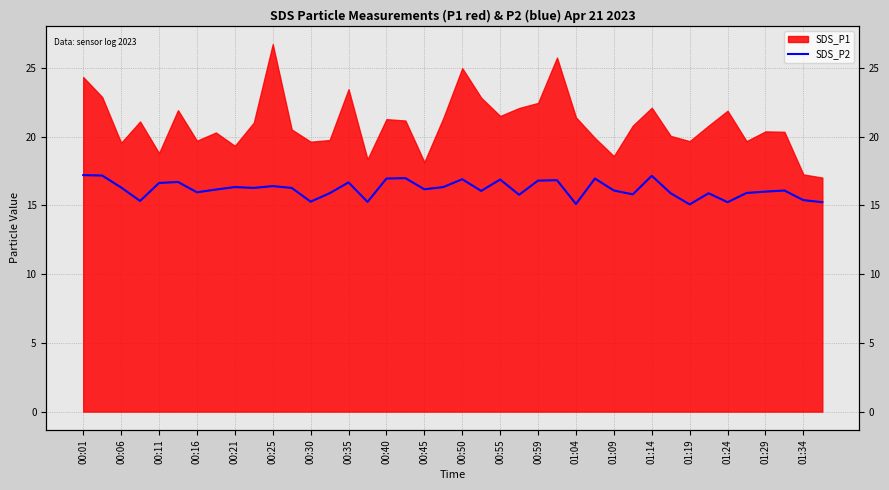

What position from the left is 01:34?

39